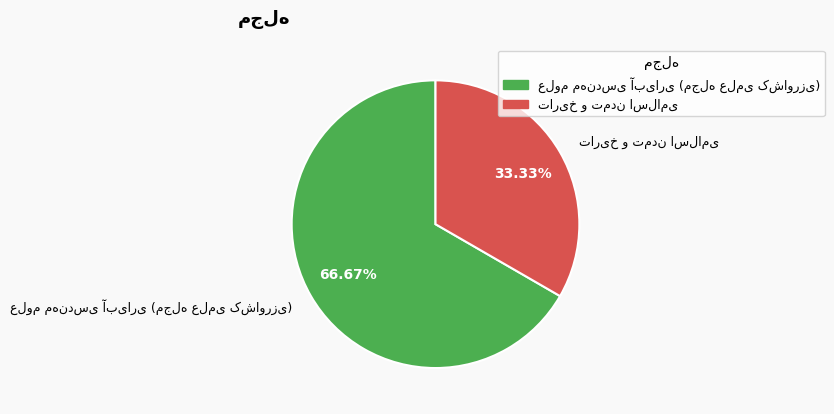

Is there a majority slice in this chart?

Yes